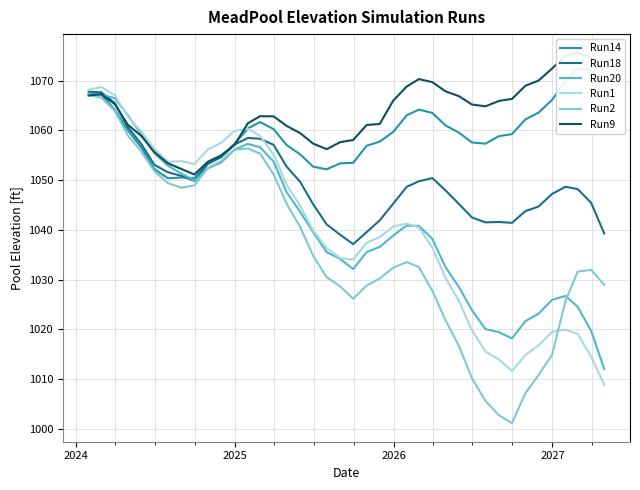

How many lines are shown in the chart?

6